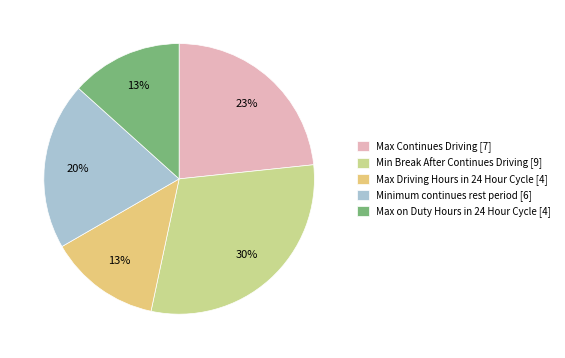

Which has a higher value, Max Continues Driving or Minimum continues rest period?

Max Continues Driving